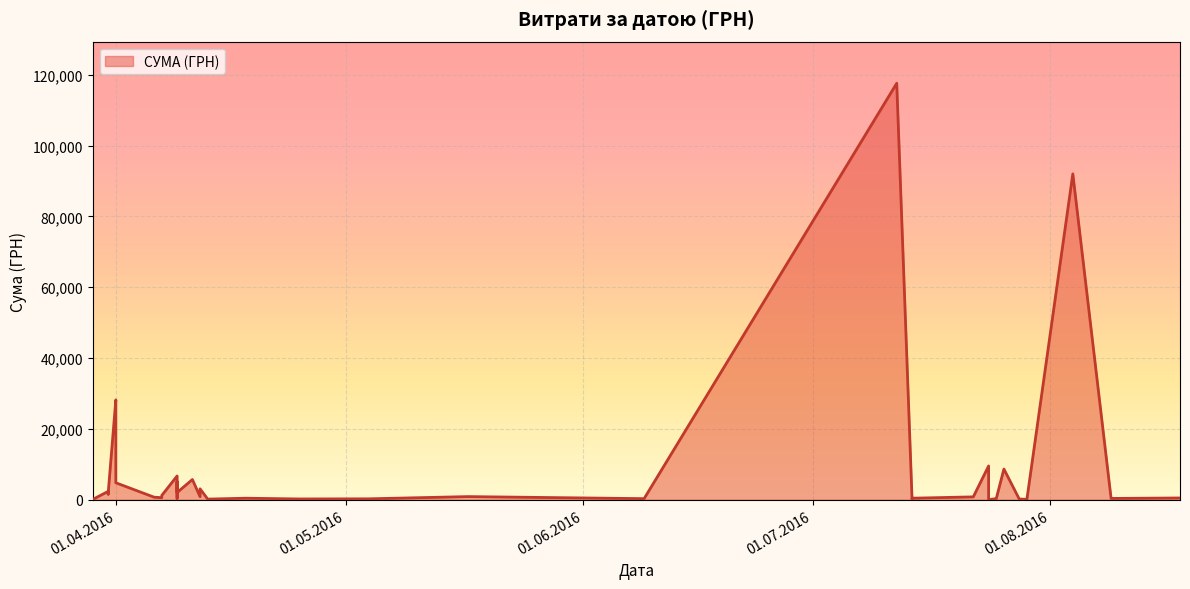

True or false: the data shows 425.8 at 18.04.2016.

True